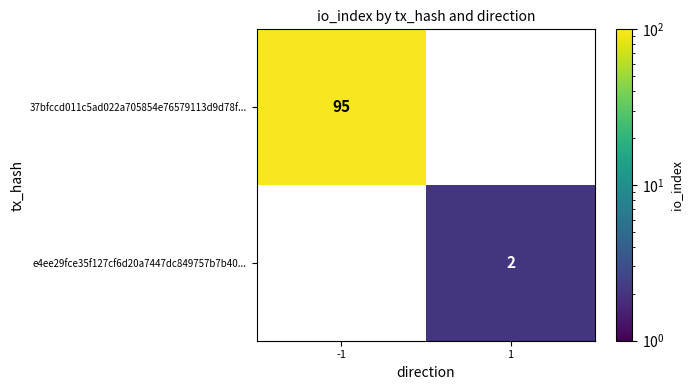

True or false: e4ee29fce35f127cf6d20a7447dc849757b7b40... has a value of 3 at 1.

False